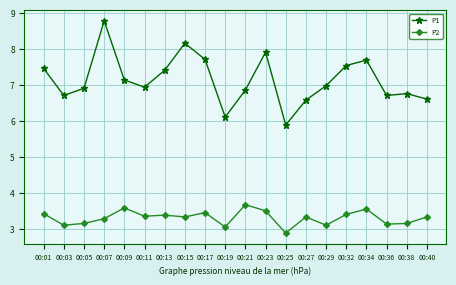

Does the chart have visible grid lines?

Yes